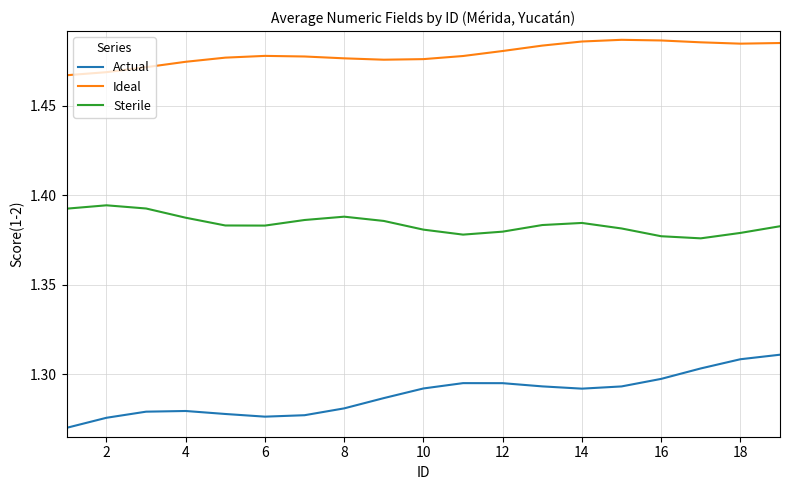

True or false: Actual has more than 1 points higher than both neighbors.

True